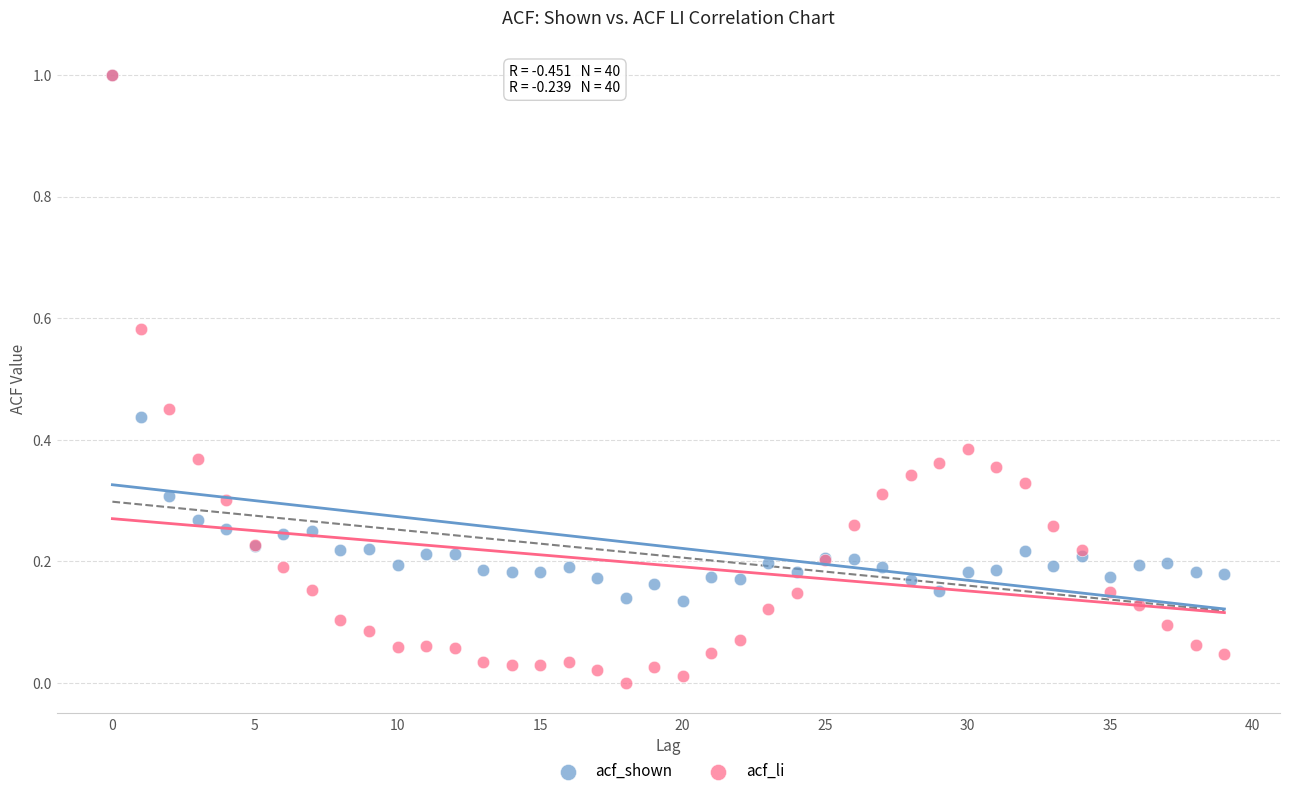

What are all the series names shown in the legend?

acf_shown, acf_li